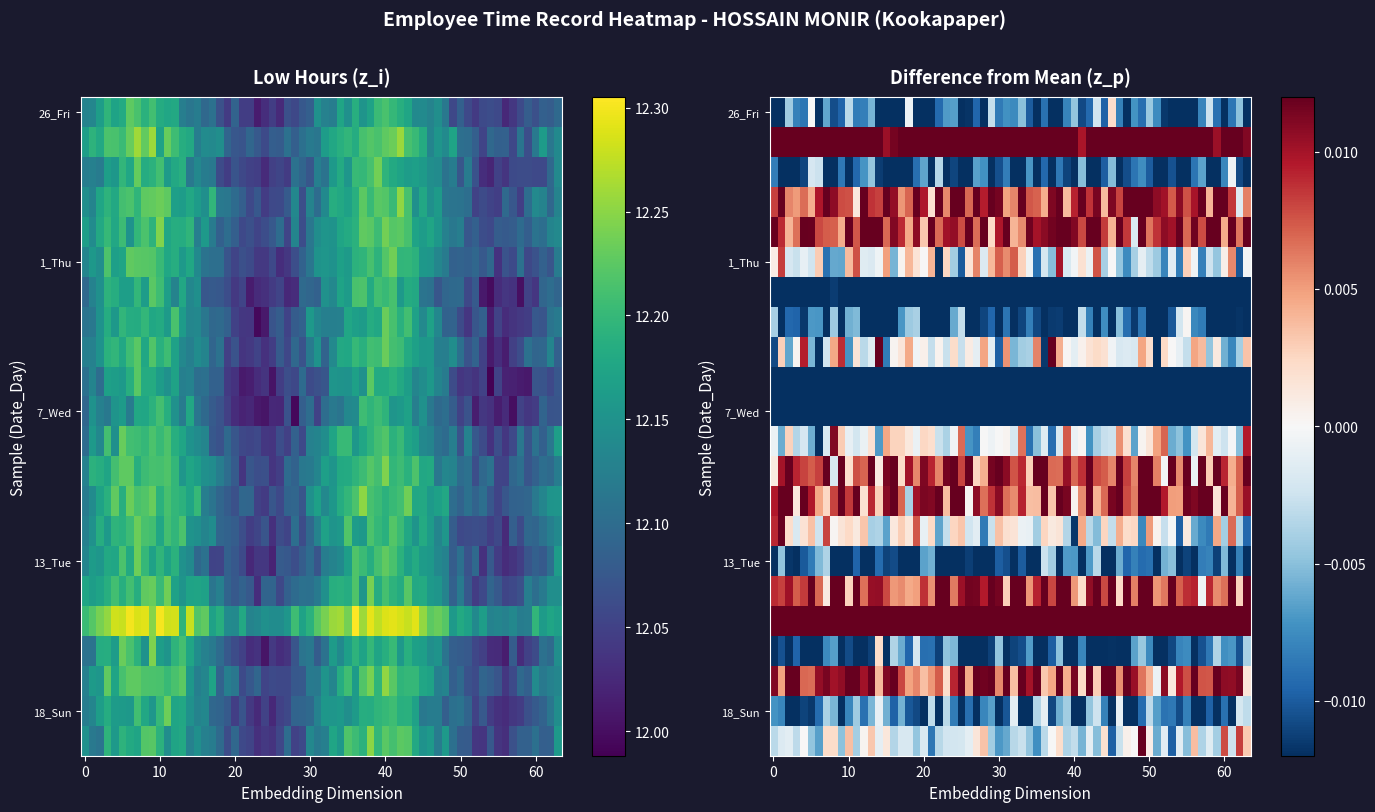

Which has a higher value, 1 or 12?

1